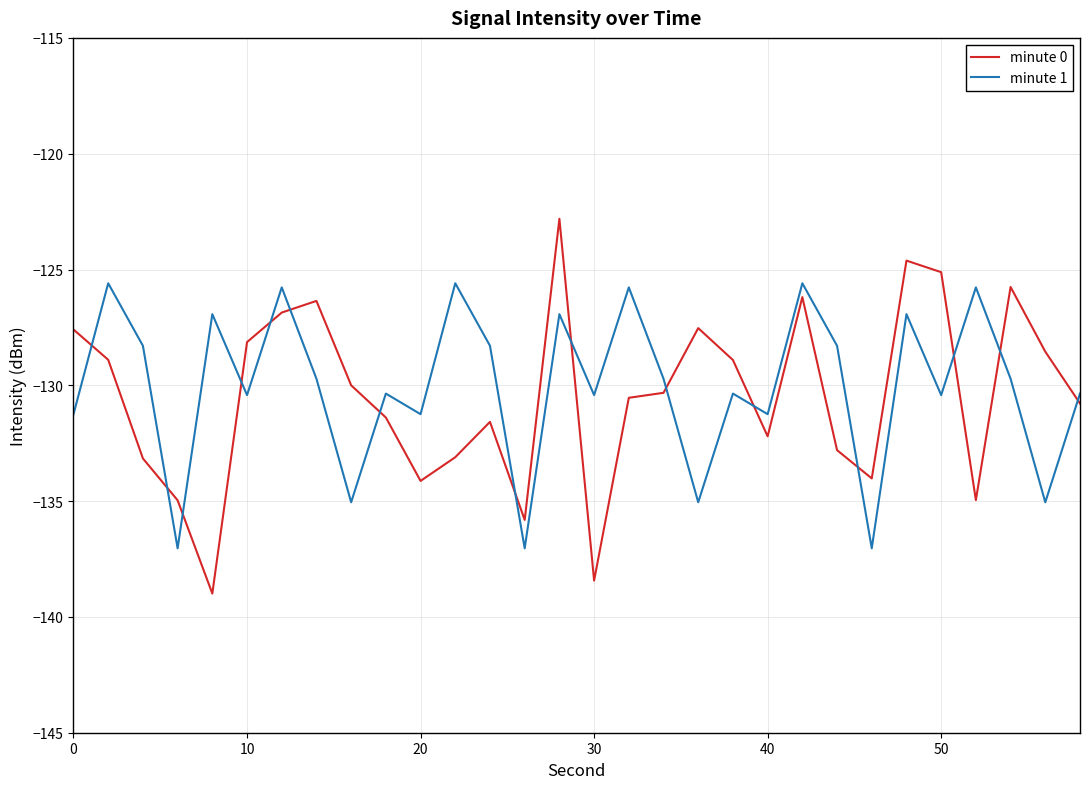

What is the maximum value shown in the chart?

-122.8